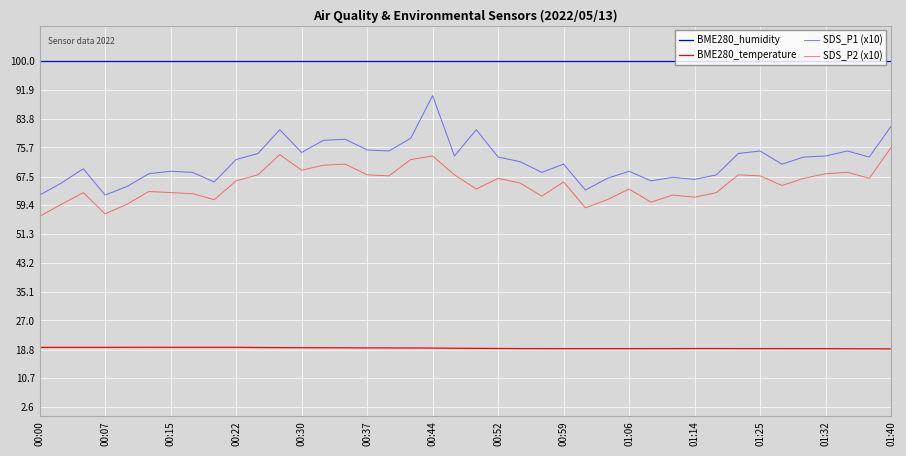

Is this an area chart (filled region under the line)?

No